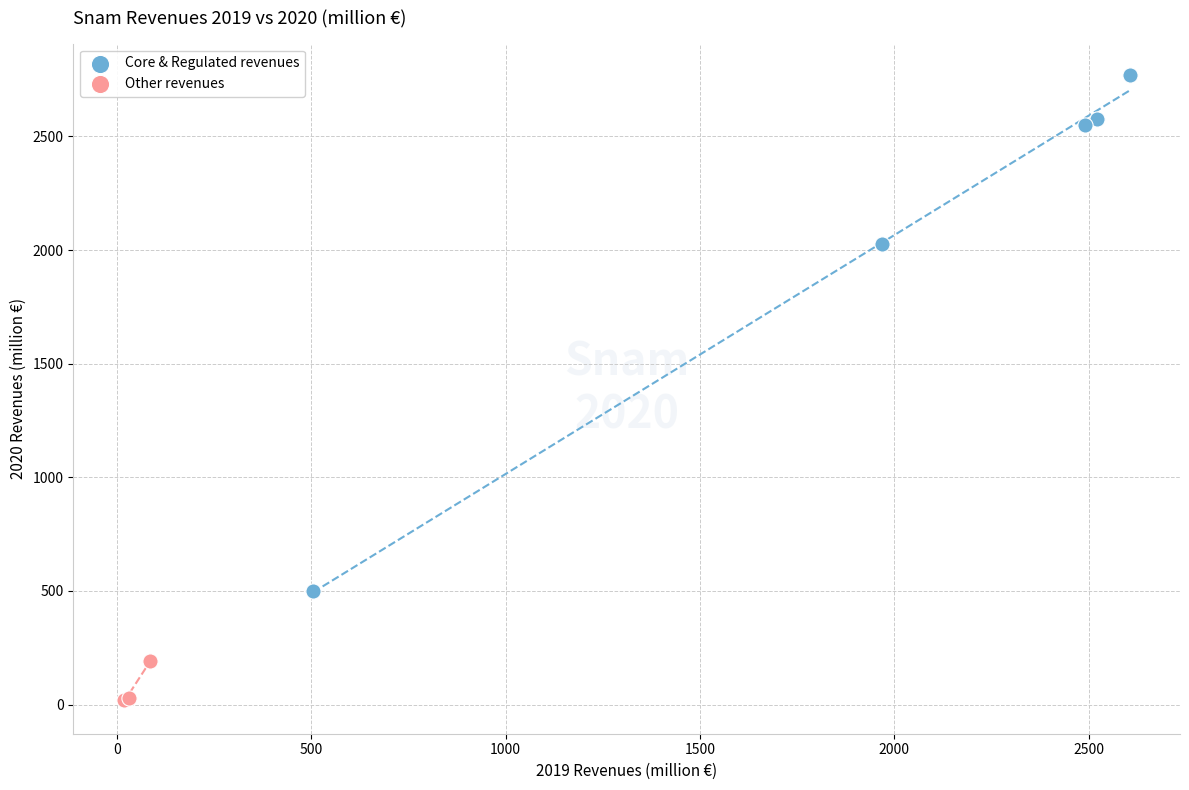

Which series has the widest spread of Y values?

Core & Regulated revenues